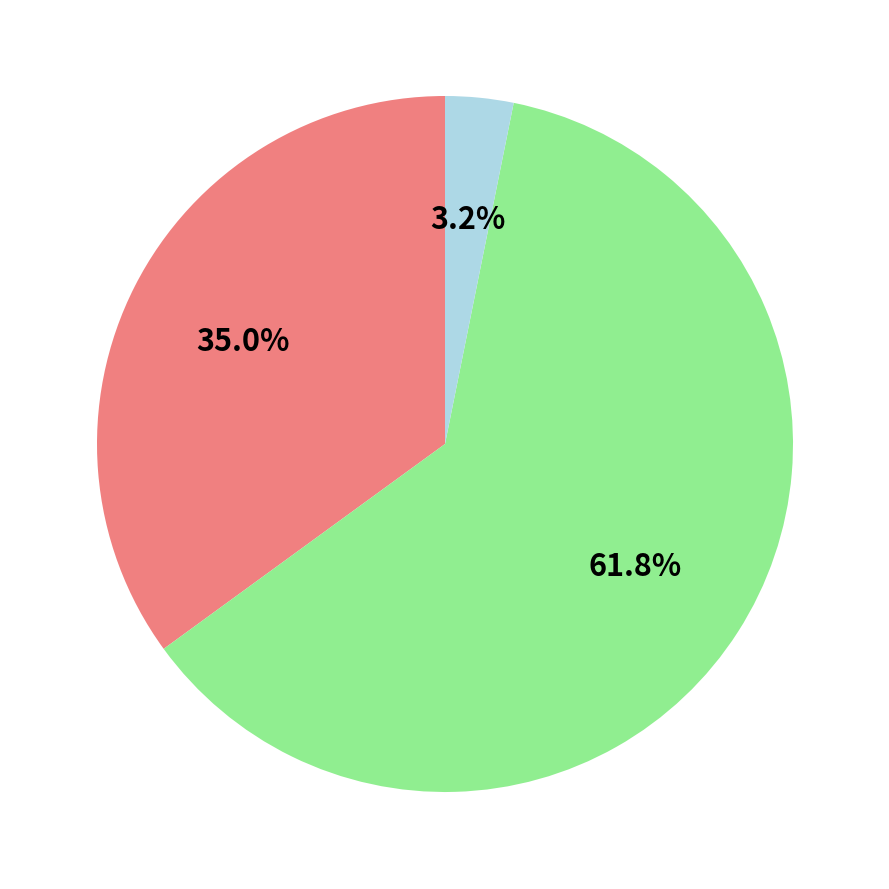

To the nearest percent, what is the average slice percentage?

33%